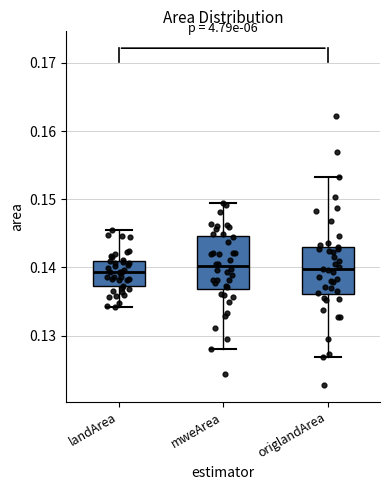

Where is the upper edge of the box for mweArea on the y-axis? The values are not printed on the chart, so give them approximately, as read against the axis.

0.145